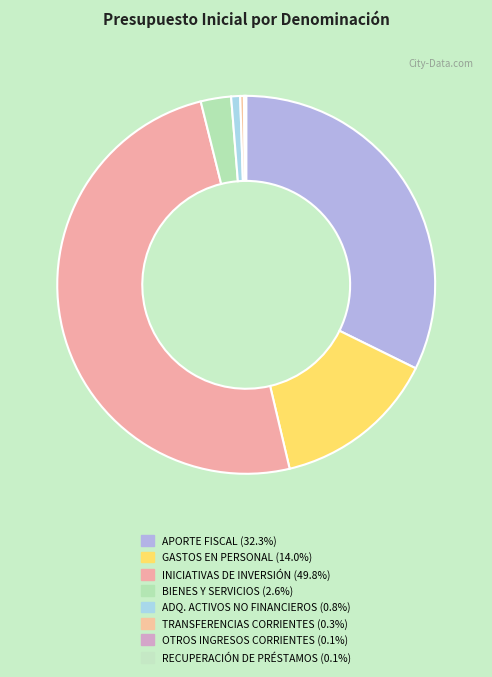

To the nearest percent, what is the difference between the largest and smallest slice percentages?

50%